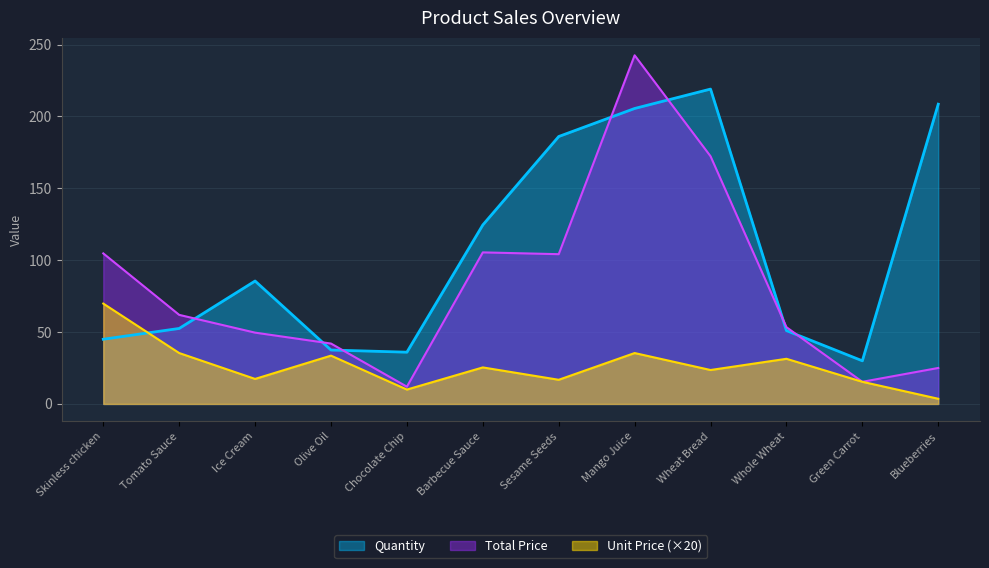

Where does the Unit Price series first go above 25?

Skinless chicken